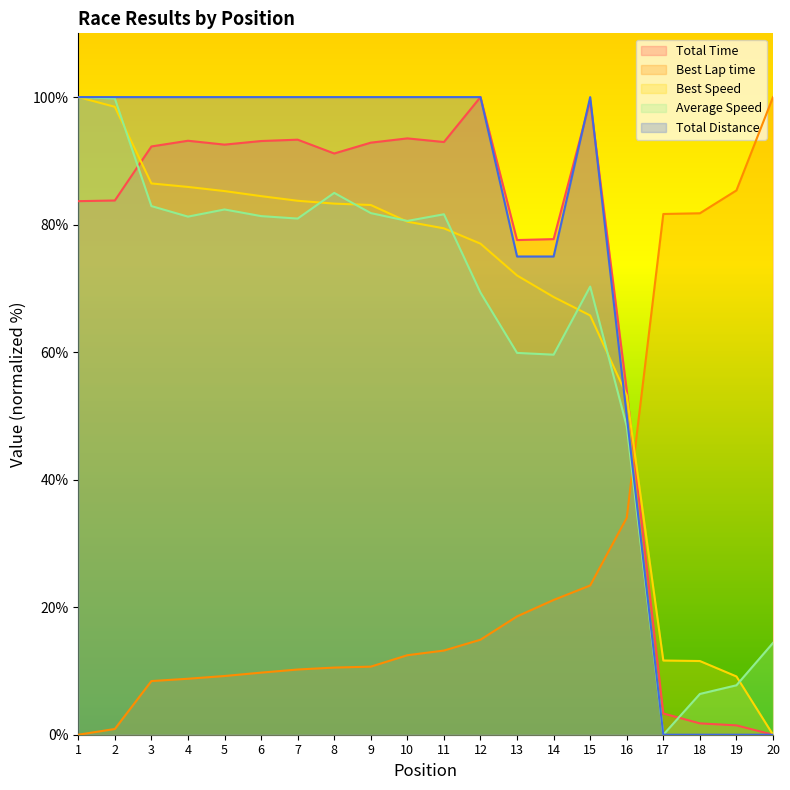

What is the difference between the maximum and minimum values in the Best Lap time series?

100.0